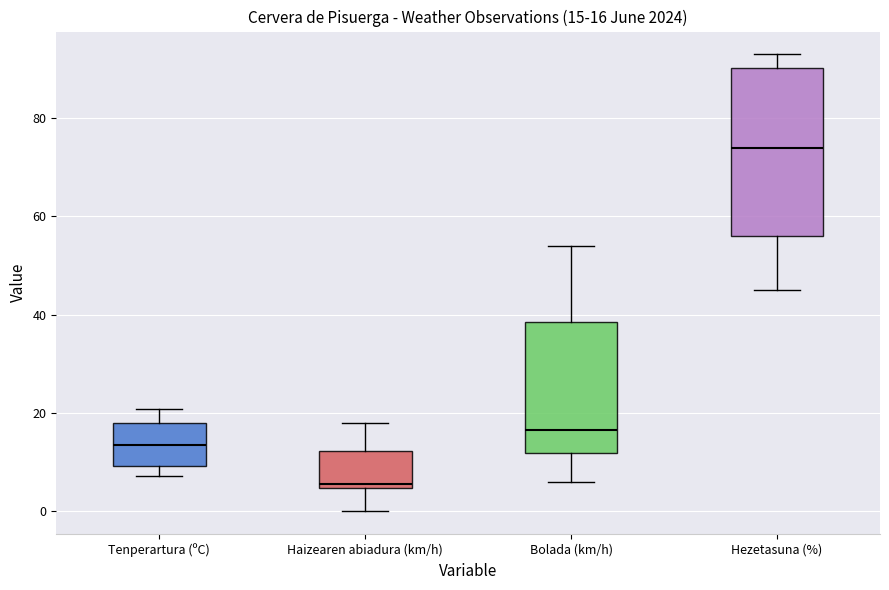

Comparing the boxes themselves (not the whiskers), which one is the tallest?

Hezetasuna (%)